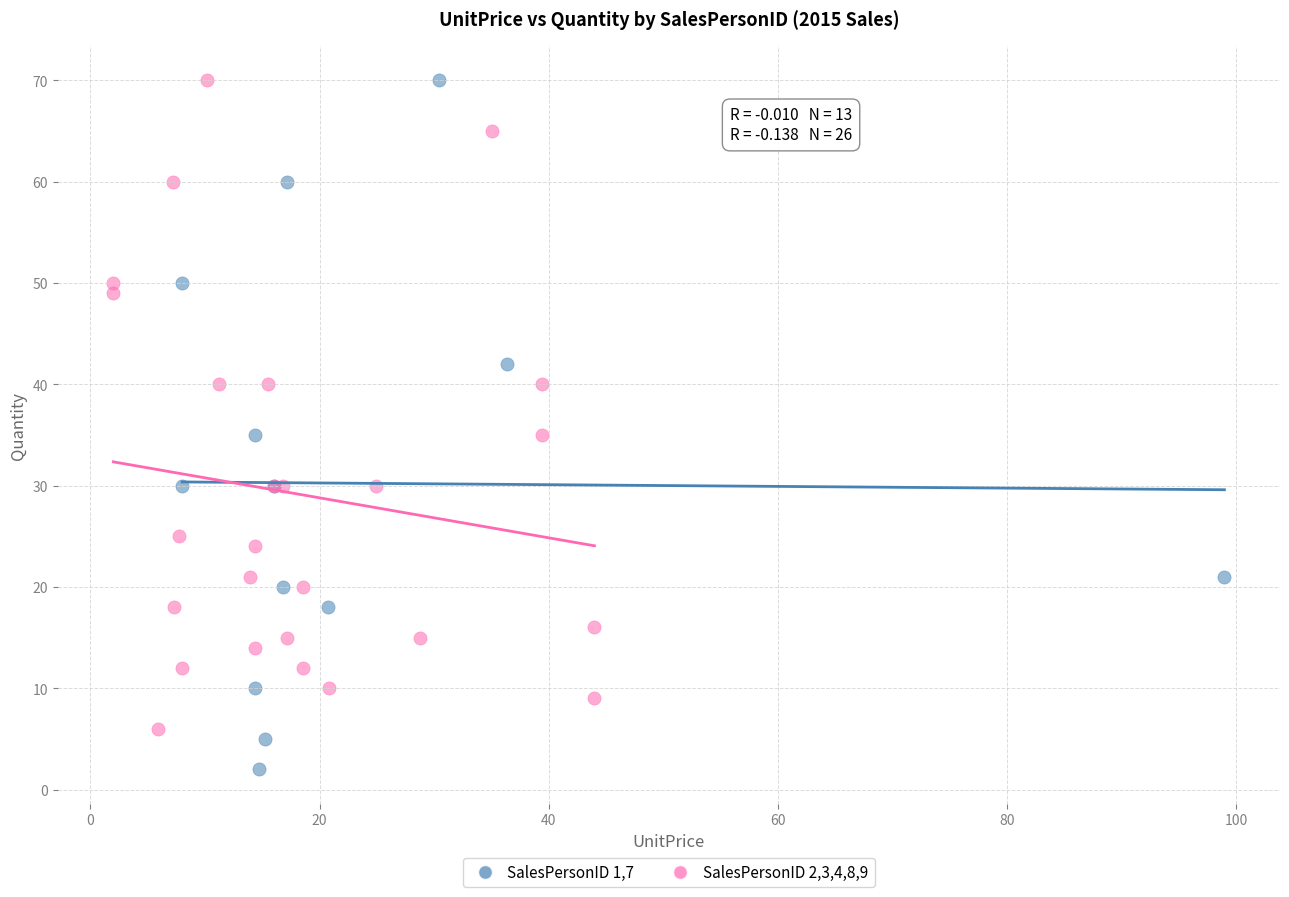

Which series reaches the minimum Y coordinate?

SalesPersonID 1,7